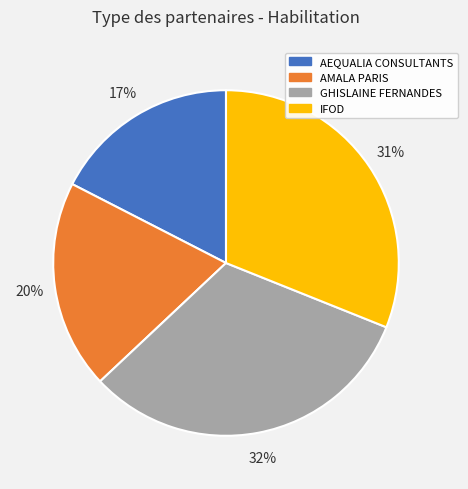

Rank the categories by value from lowest to highest.

AEQUALIA CONSULTANTS, AMALA PARIS, IFOD, GHISLAINE FERNANDES